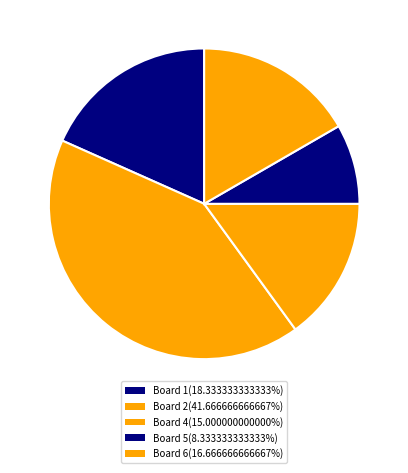

Count the number of slices in the pie.

5